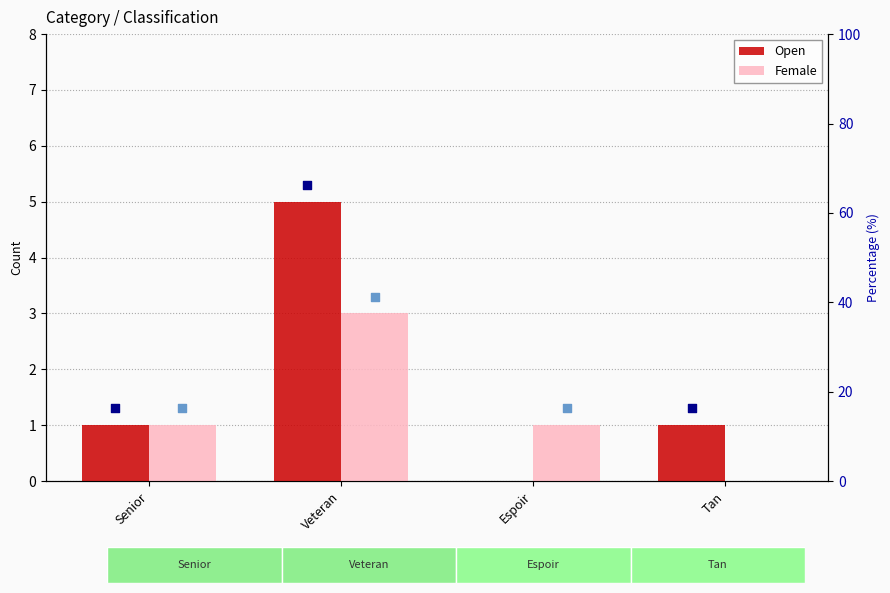

At how many categories does at least one series exceed 2?

1